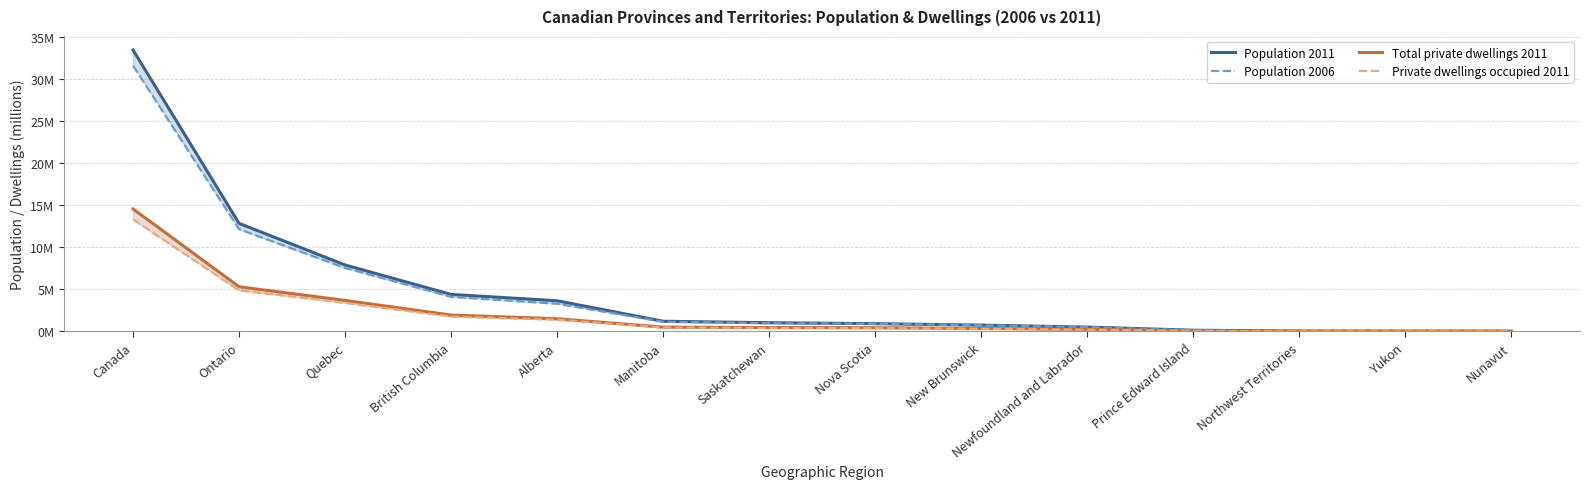

At which category does the chart reach its peak across all series?

Canada